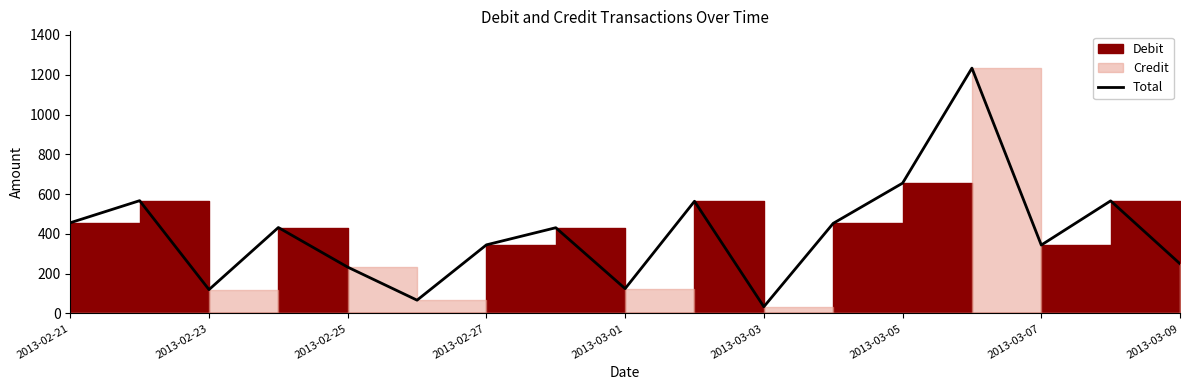

What is the minimum value shown in the chart?

34